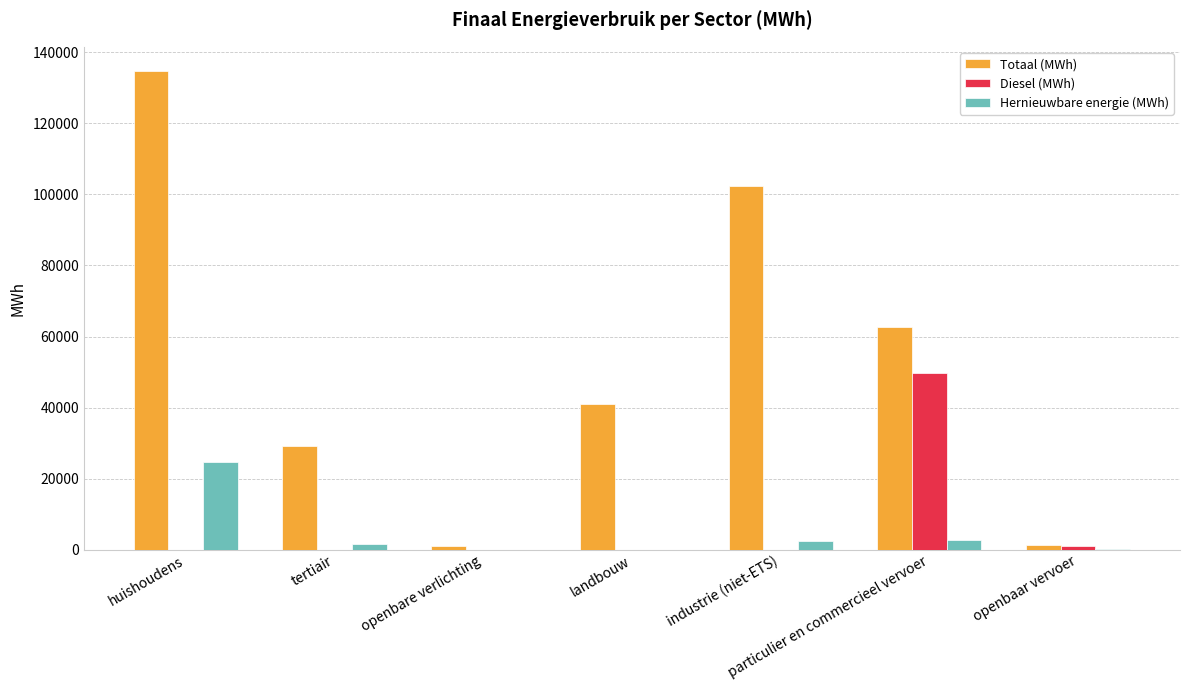

Which series has the largest total across all categories?

Totaal (MWh)